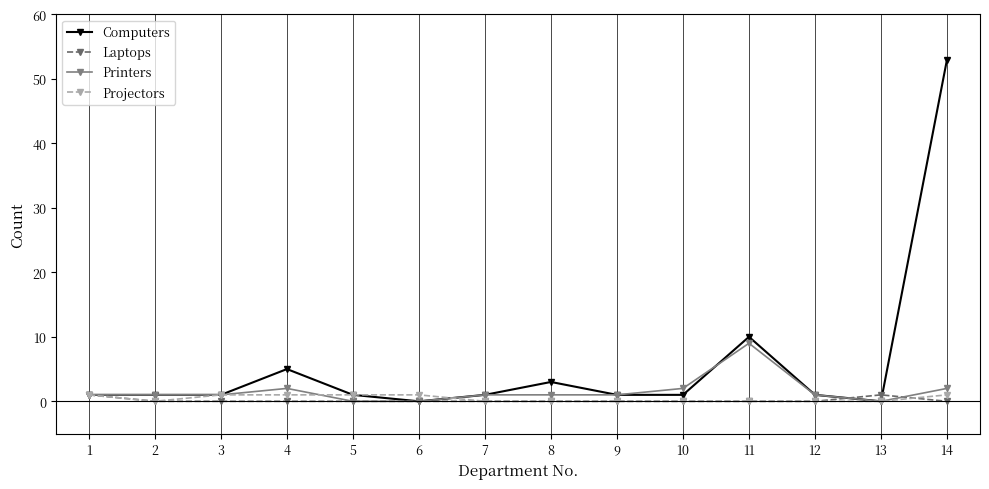

How many series are shown in this chart?

4